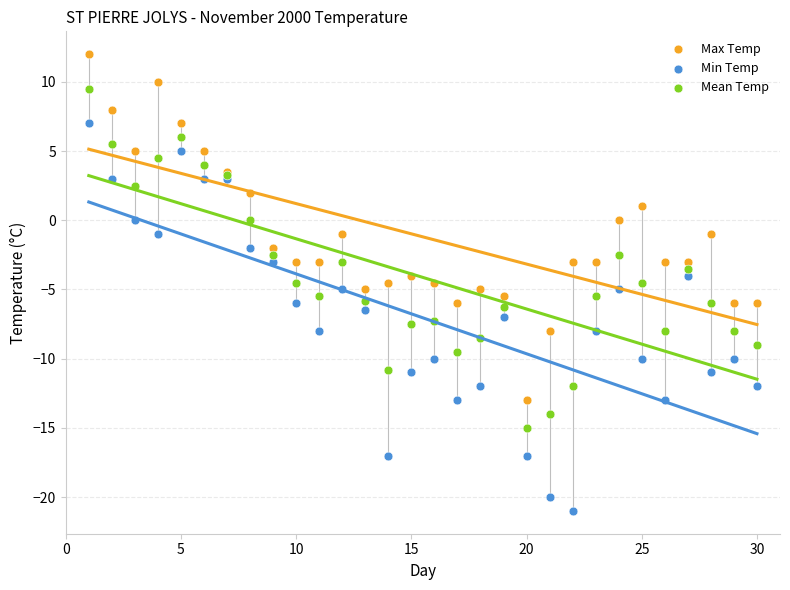

Which series contains the highest Y value?

Max Temp